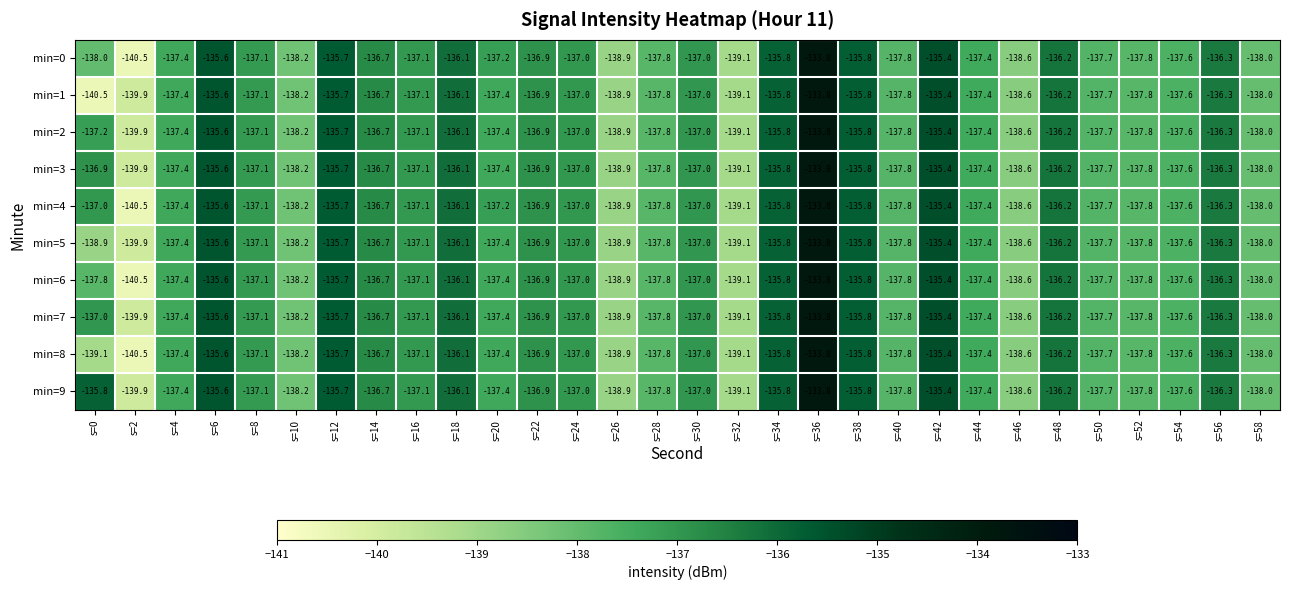

Is it true that min=8 equals -247.1 at s=40?

False